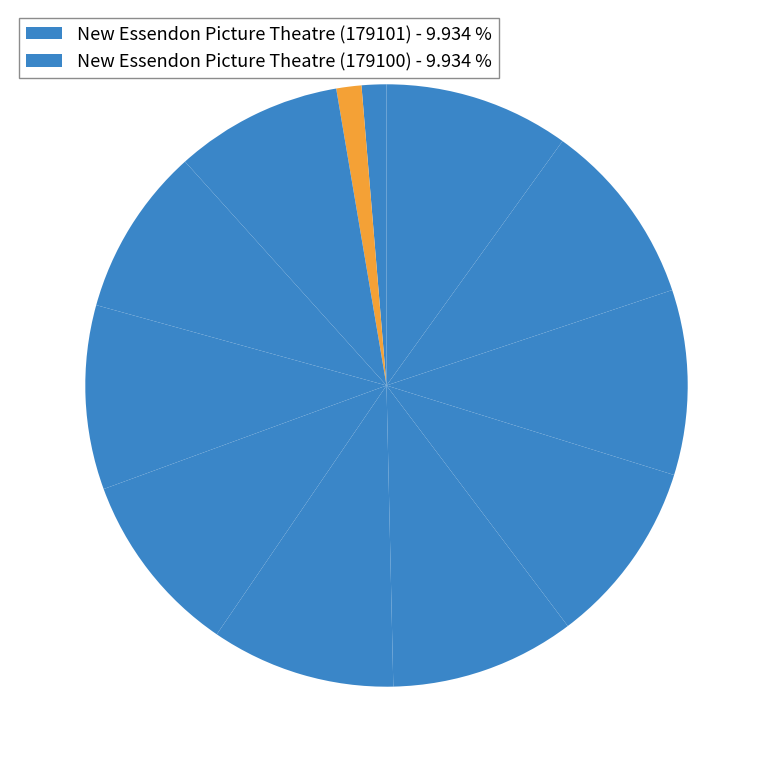

How many slices are in this pie chart?

12